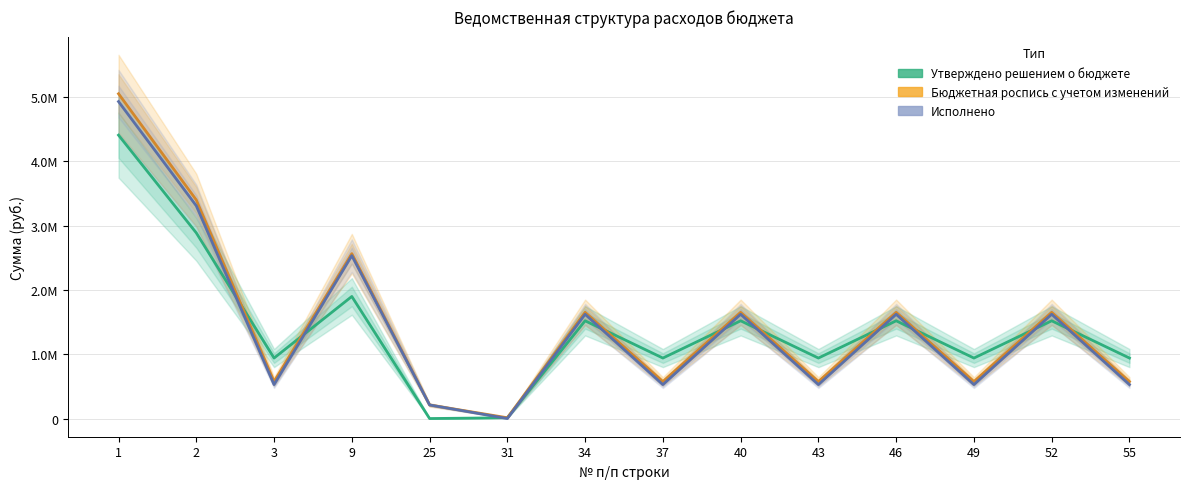

Which series has the largest range (max minus min)?

Бюджетная роспись с учетом изменений